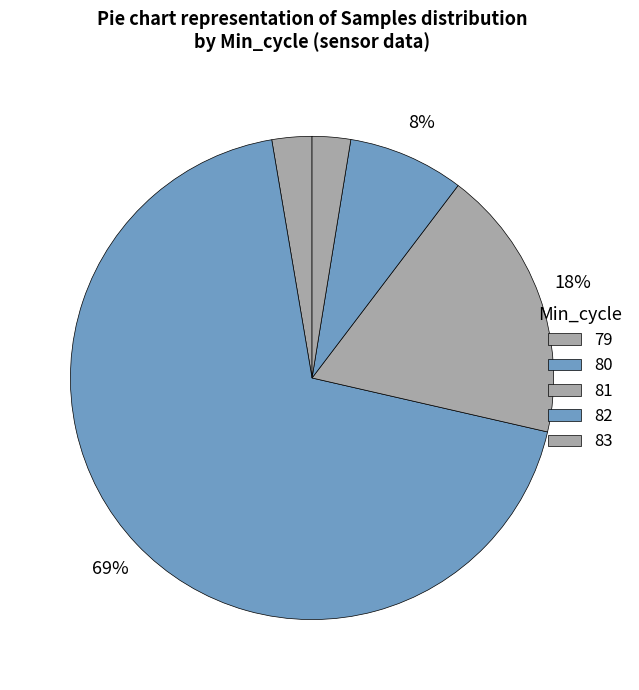

How many slices are in this pie chart?

5